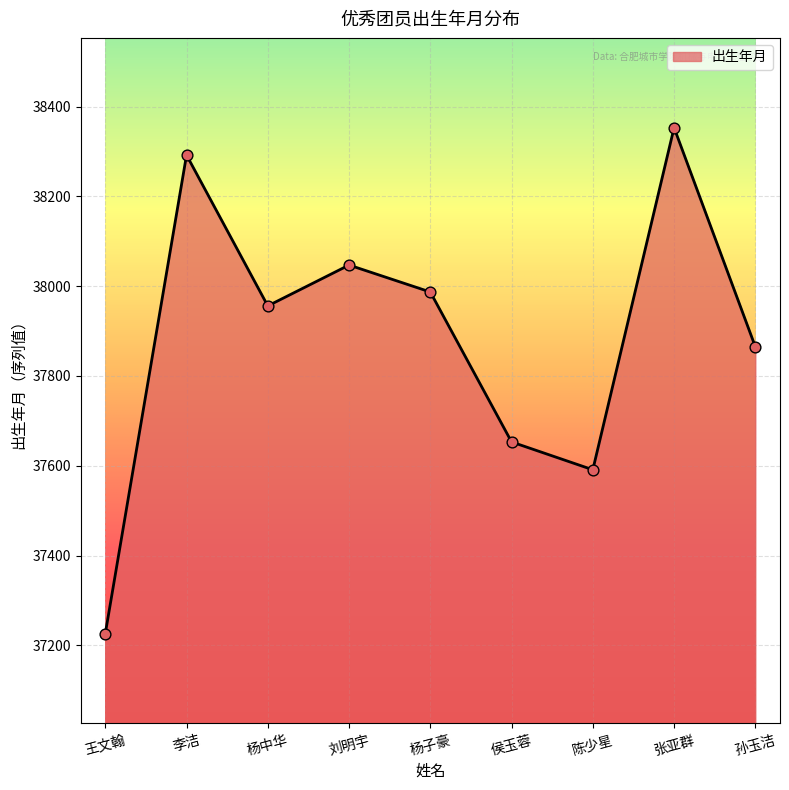

Between 陈少星 and 张亚群, which is larger?

张亚群